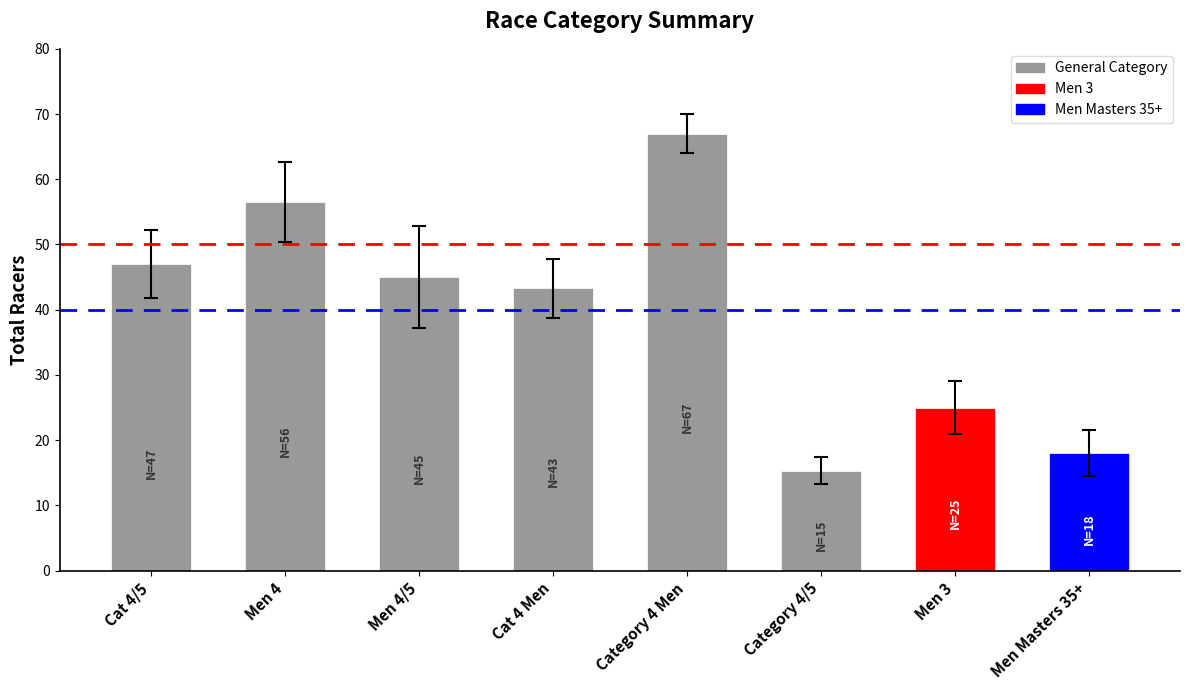

Between Men 4/5 and Category 4 Men, which is larger?

Category 4 Men